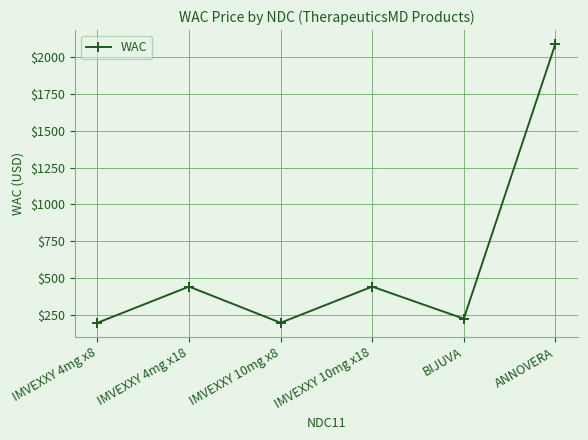

What is the average value?

598.6